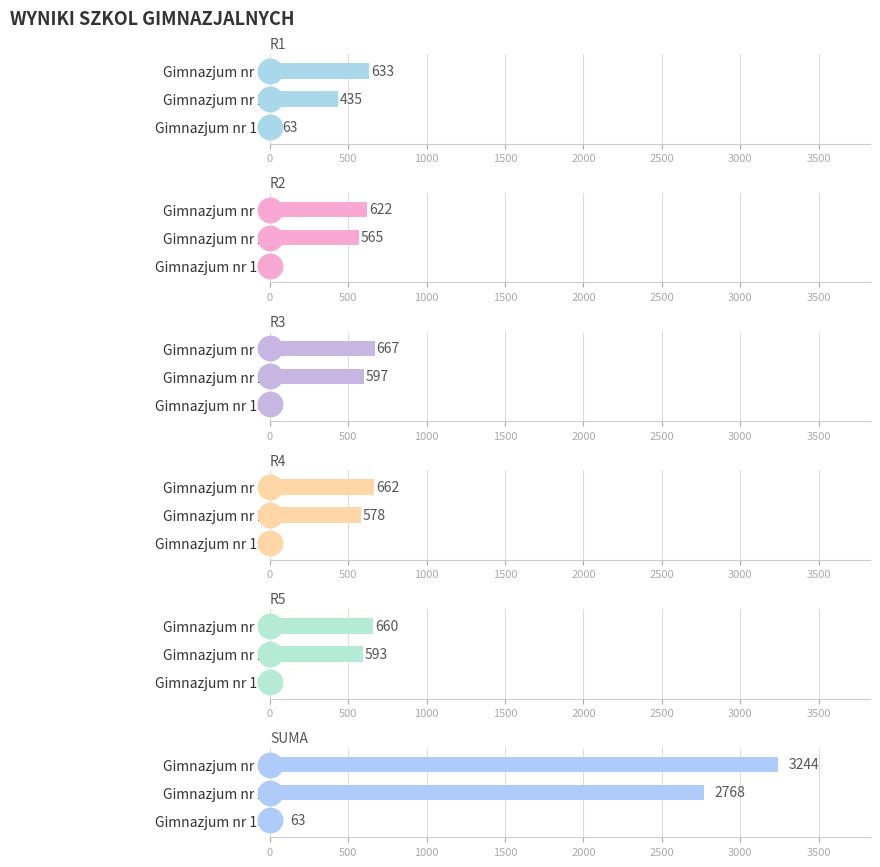

What is the value of the R2 bar at the 1st from the left?

622